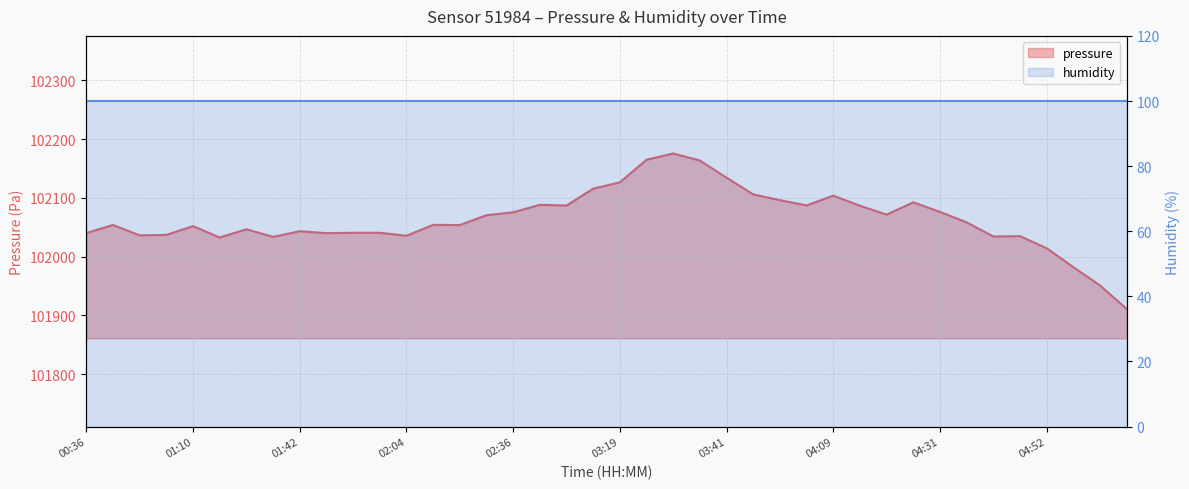

What is the maximum value shown in the chart?

102175.5